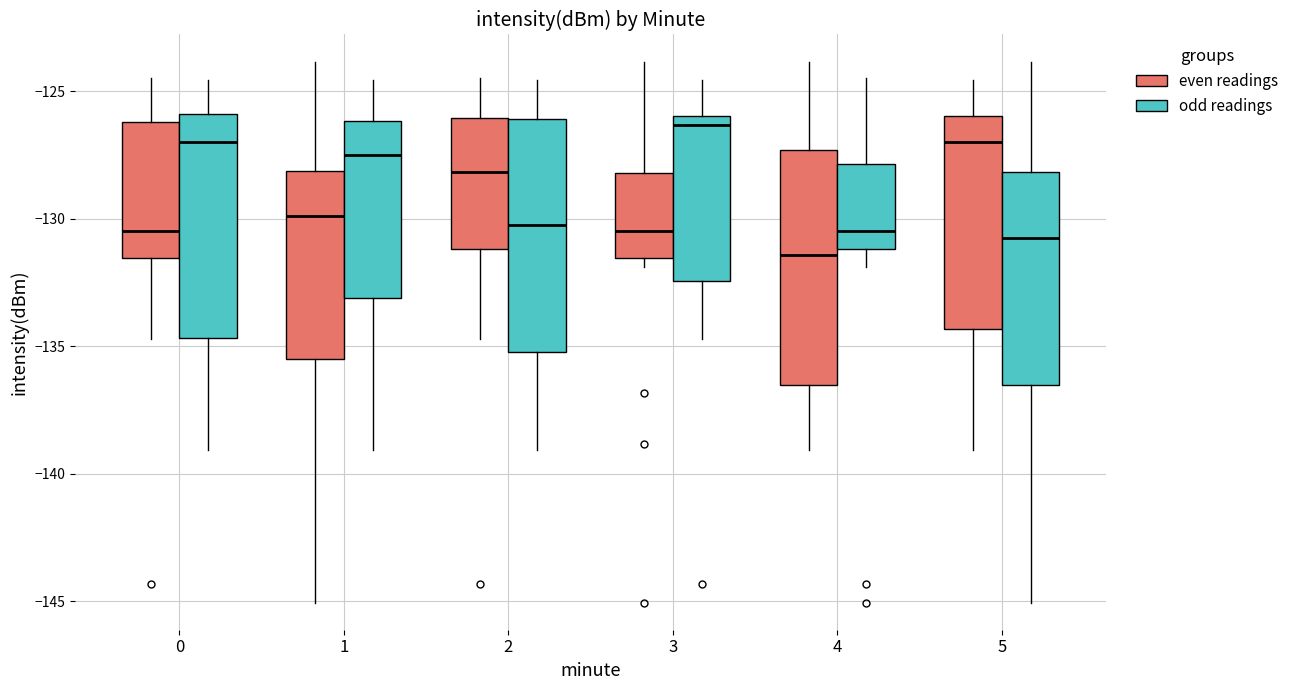

Reading left to right, transcribe this box plot: for each box, give where its median line is, the range the box spans, and where its two whiskers end, as read against the y-axis. The values are not printed on the chart, so give them approximately, as read against the axis.

0 (even readings): median -130.5, box -131.5 to -126.0, whiskers -134.5 to -124.5
0 (odd readings): median -127.0, box -134.5 to -126.0, whiskers -139.0 to -124.5
1 (even readings): median -130.0, box -135.5 to -128.0, whiskers -145.0 to -124.0
1 (odd readings): median -127.5, box -133.0 to -126.0, whiskers -139.0 to -124.5
2 (even readings): median -128.0, box -131.0 to -126.0, whiskers -134.5 to -124.5
2 (odd readings): median -130.0, box -135.0 to -126.0, whiskers -139.0 to -124.5
3 (even readings): median -130.5, box -131.5 to -128.0, whiskers -132.0 to -124.0
3 (odd readings): median -126.5, box -132.5 to -126.0, whiskers -134.5 to -124.5
4 (even readings): median -131.5, box -136.5 to -127.5, whiskers -139.0 to -124.0
4 (odd readings): median -130.5, box -131.0 to -128.0, whiskers -132.0 to -124.5
5 (even readings): median -127.0, box -134.5 to -126.0, whiskers -139.0 to -124.5
5 (odd readings): median -130.5, box -136.5 to -128.0, whiskers -145.0 to -124.0